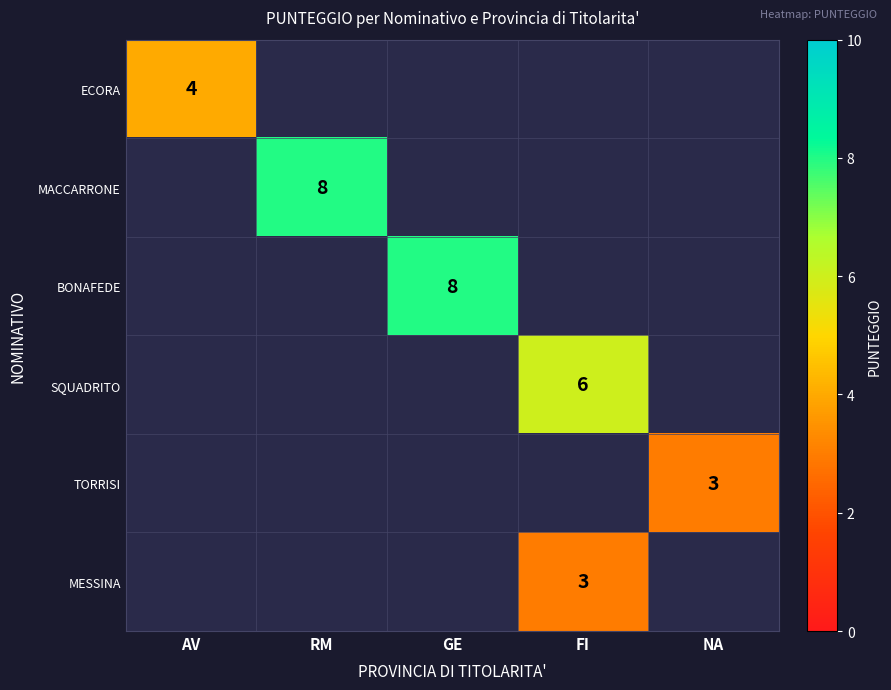

How many series are shown in this chart?

6